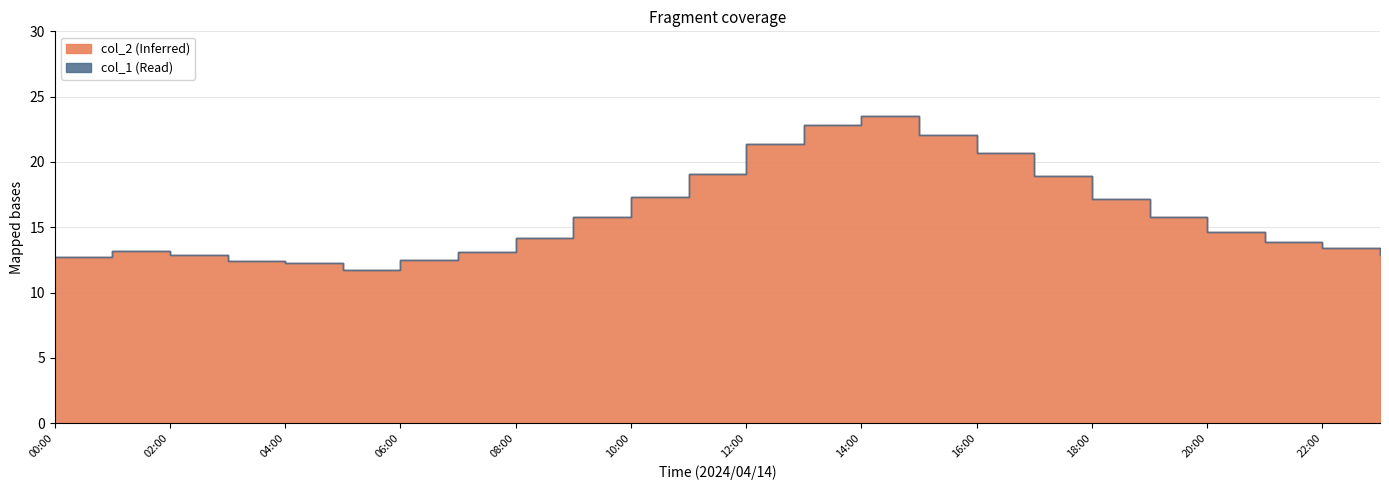

The value at 23:00 is 12.9. True or false?

True